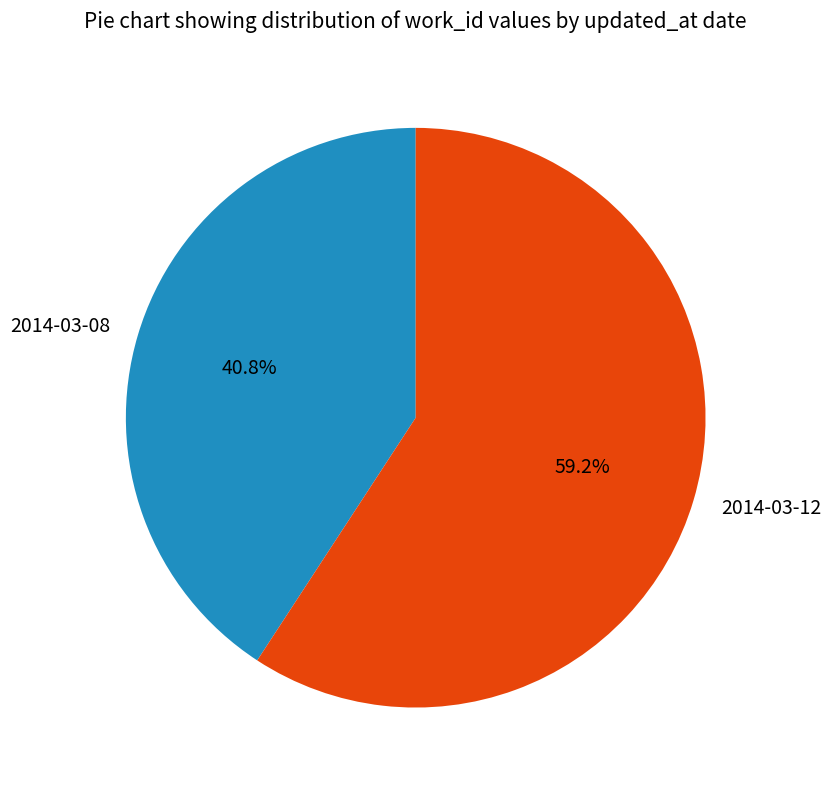

To the nearest percent, what is the average slice percentage?

50%